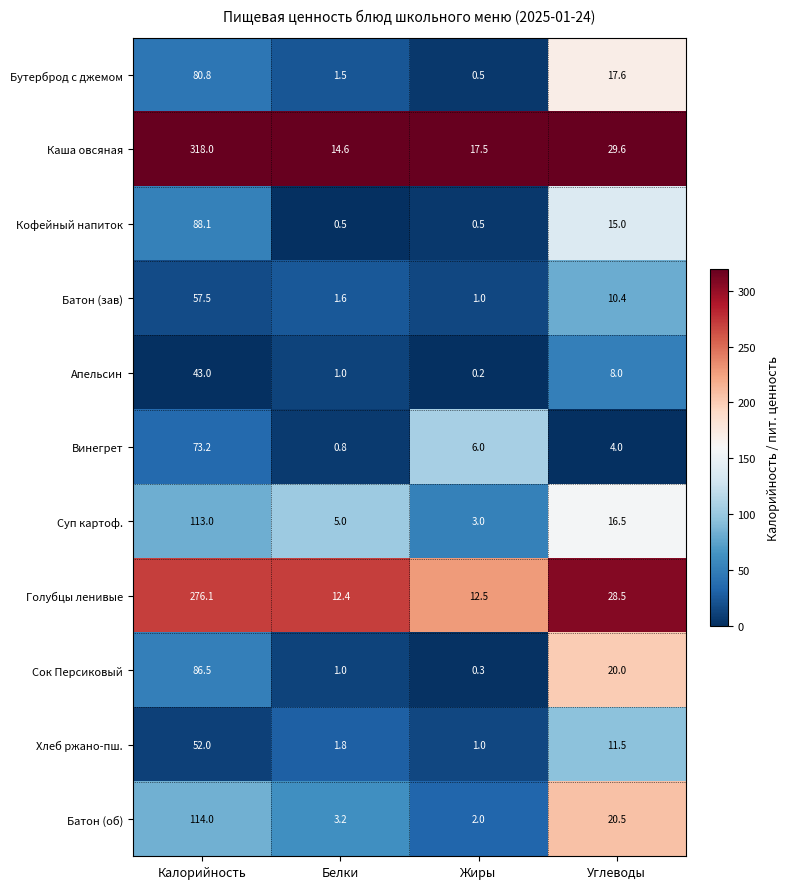

Which series has the largest range (max minus min)?

Каша овсяная